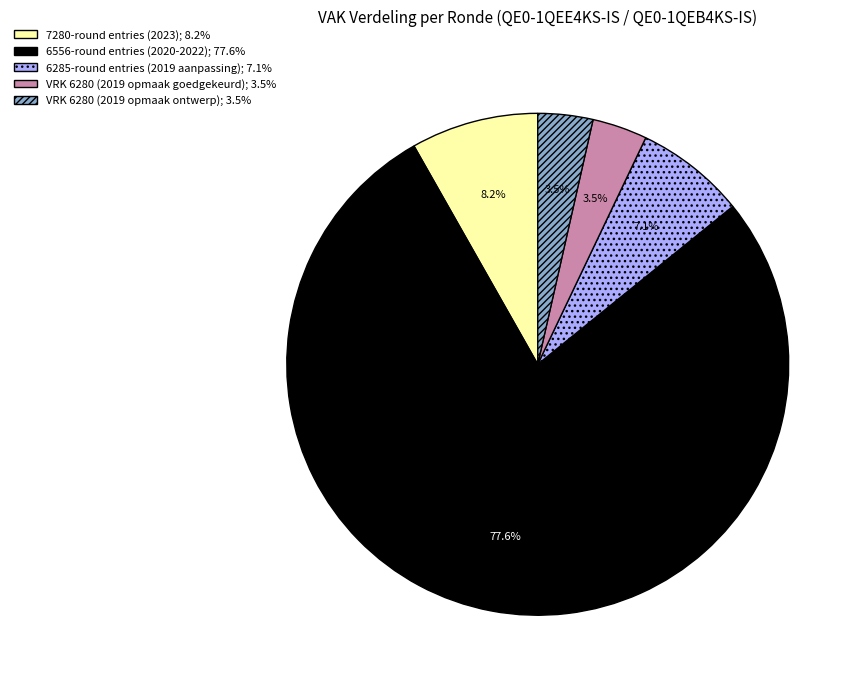

To the nearest percent, what is the average slice percentage?

20%